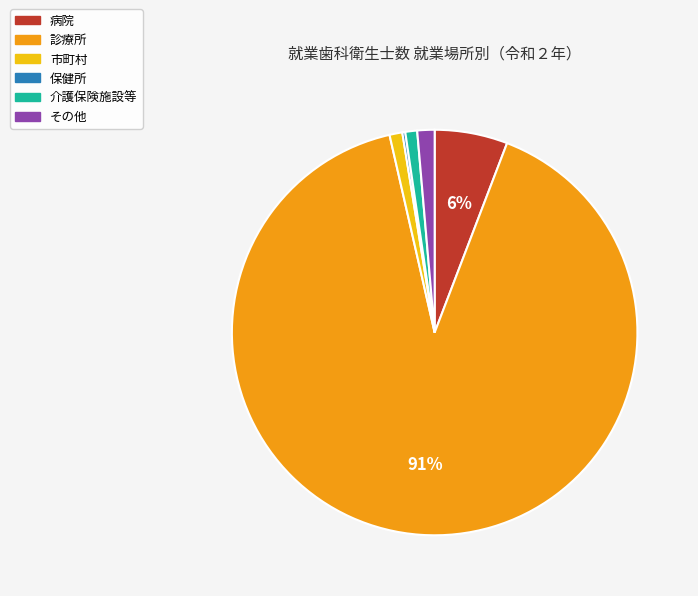

Which has a higher value, 市町村 or 病院?

病院